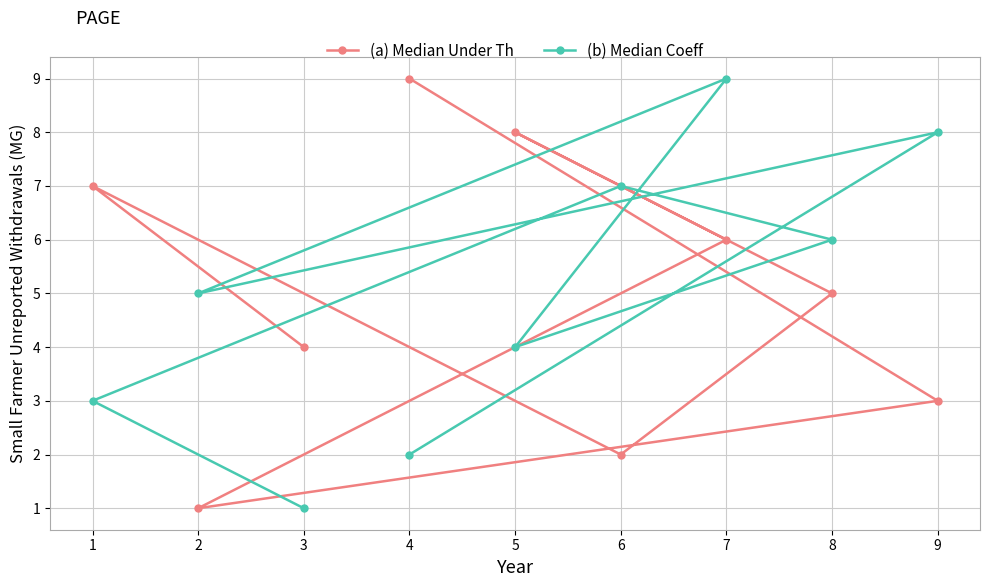

List the labels in order of (a) Median Under Th value, largest first.

4, 5, 1, 7, 8, 3, 9, 6, 2